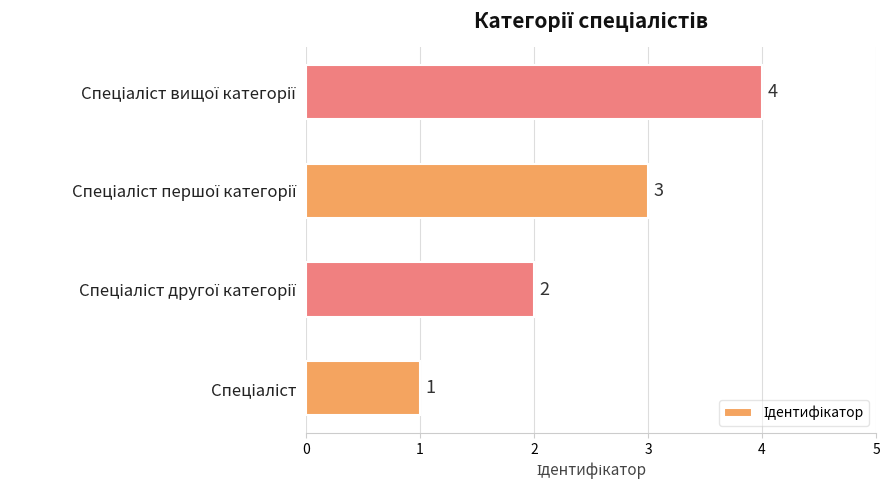

How many values are between 2 and 4?

3